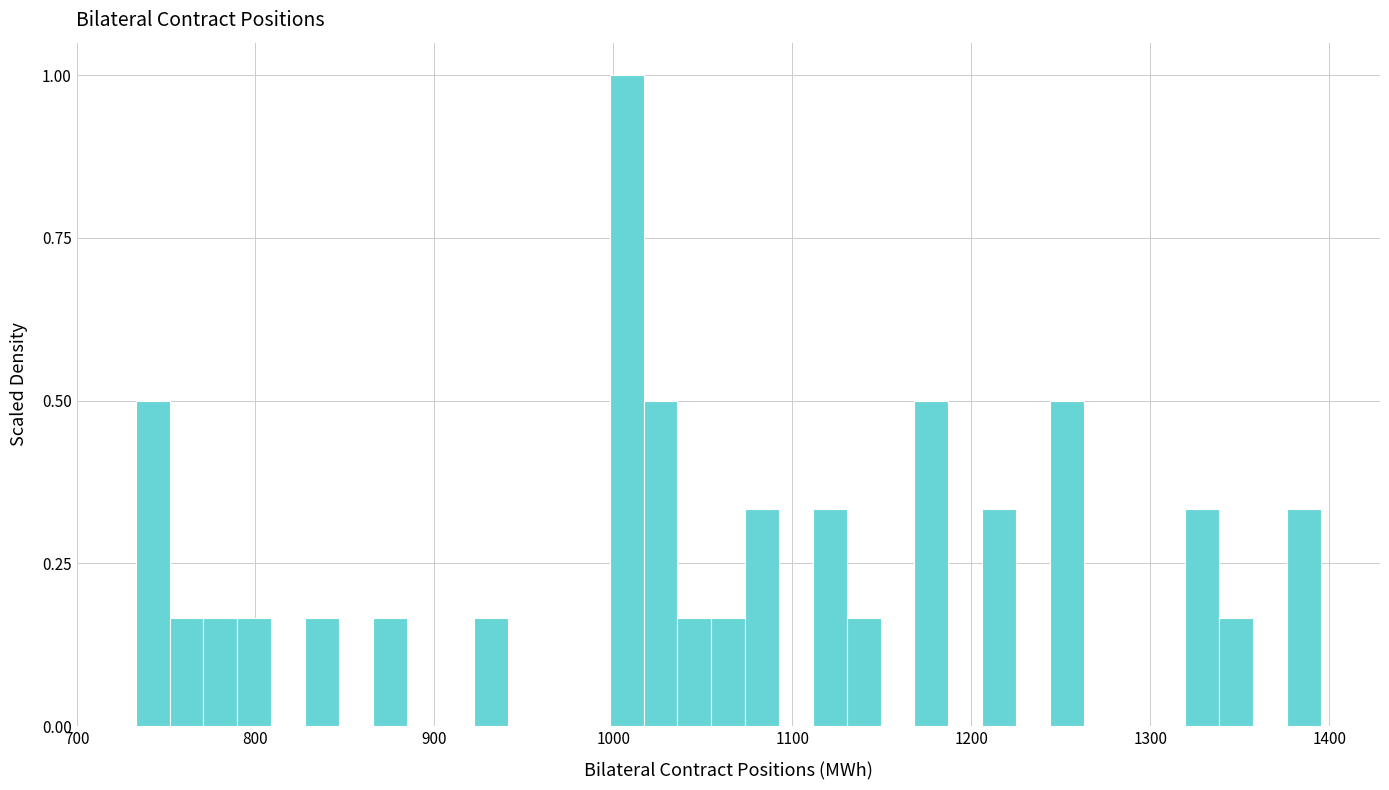

Around what value on the x-axis is the tallest bar? Give the approximate position of its centre, as read against the axis.

1010